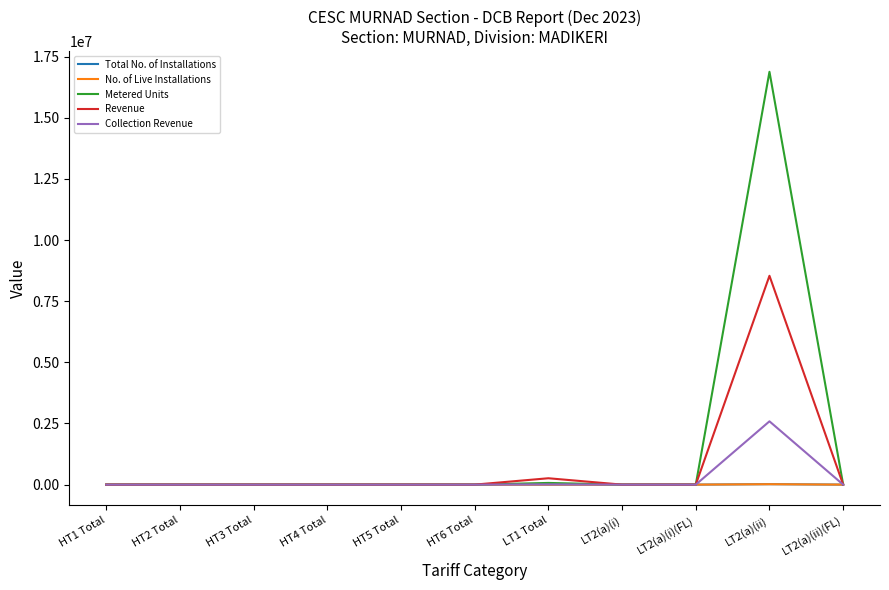

At how many categories does at least one series exceed 7506219?

1